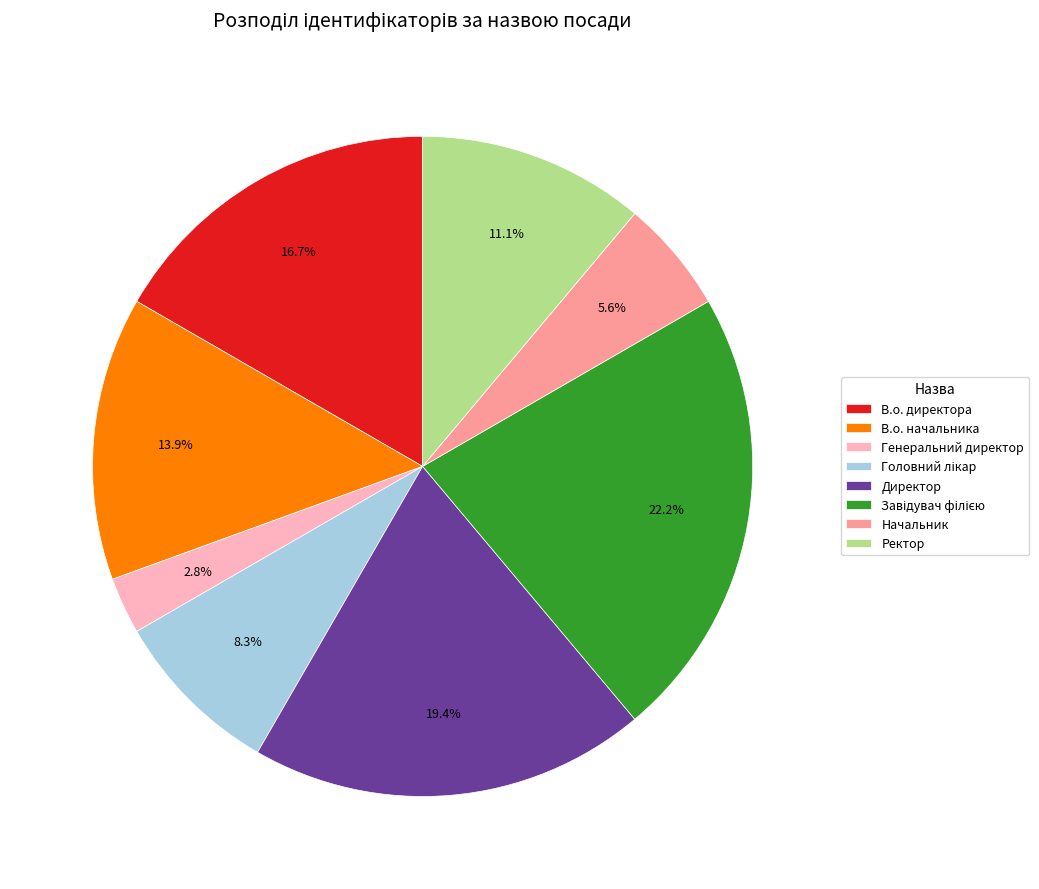

True or false: Директор accounts for 19% of the total.

True